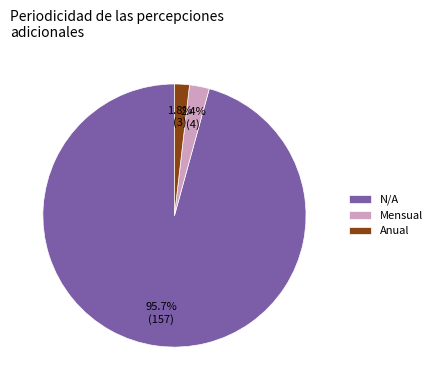

Which slice represents more than half of the pie?

N/A